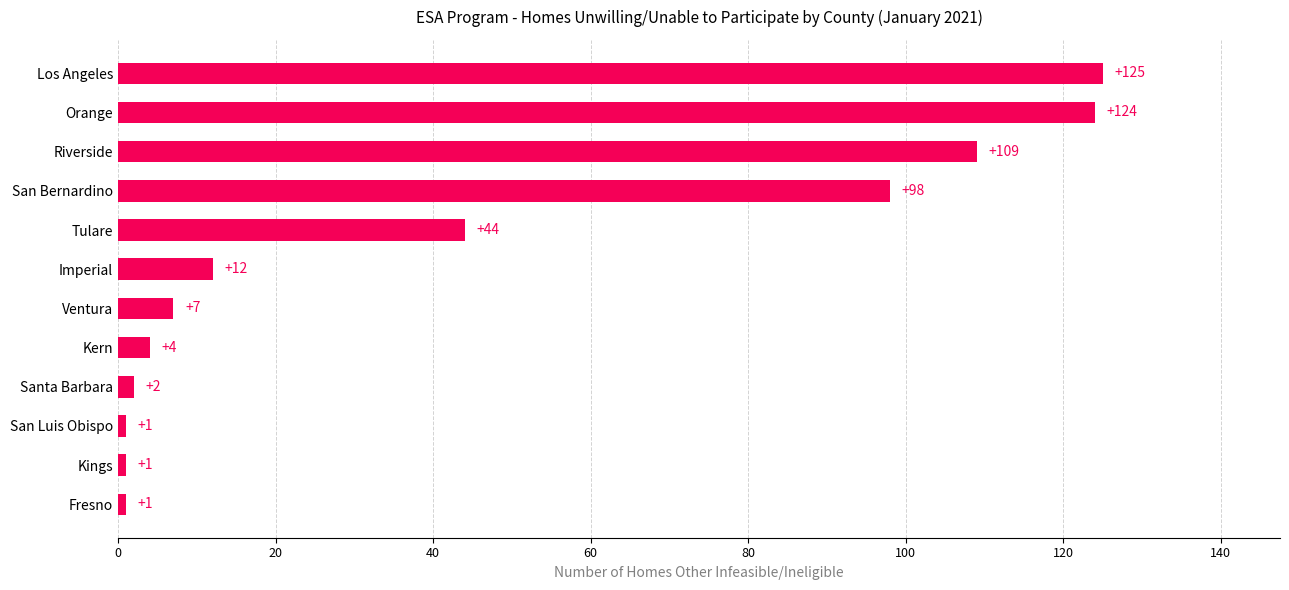

Count the number of data series in this chart.

1